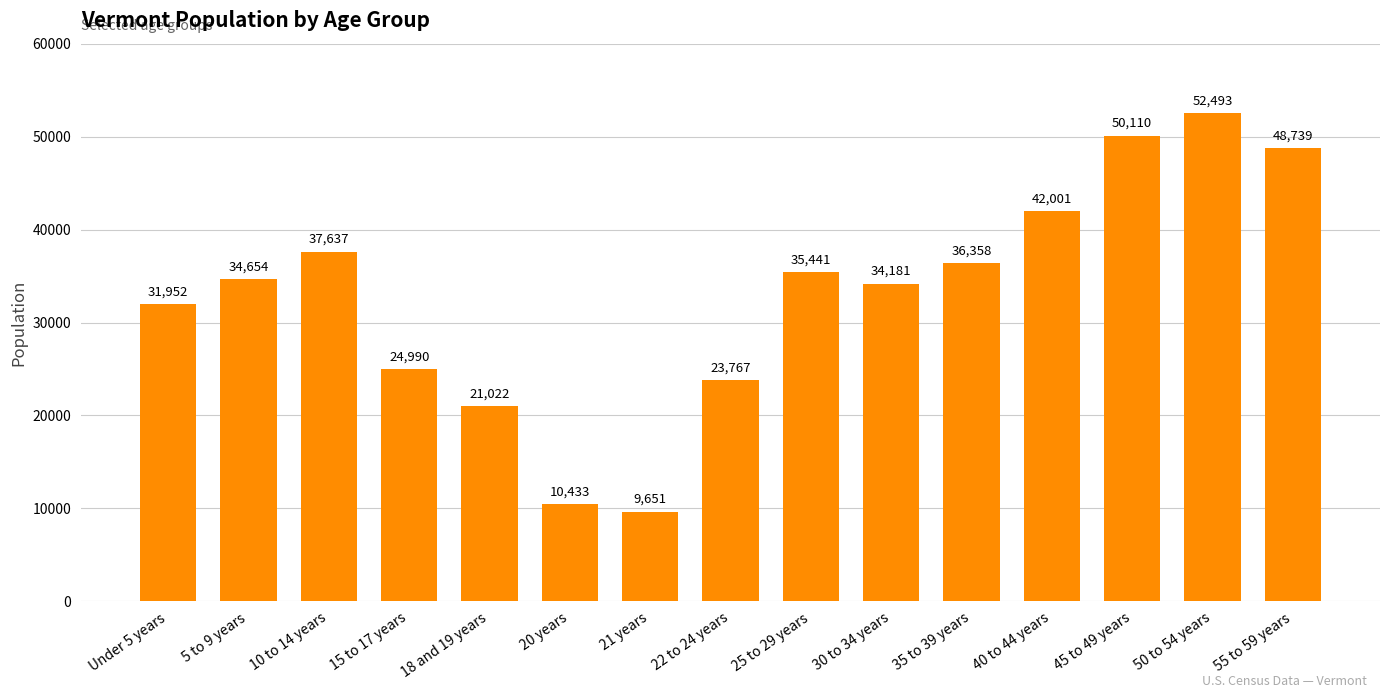

What is the approximate value at 25 to 29 years, to the nearest 50?

35450